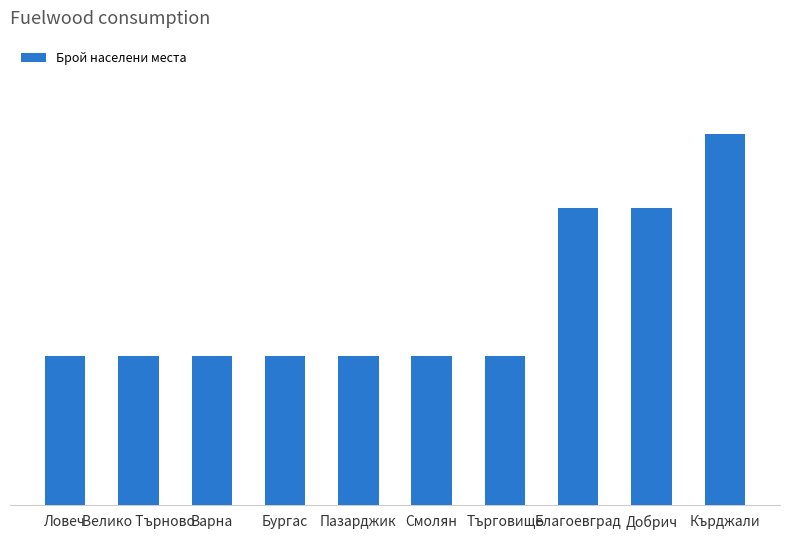

At which label is the value closest to 3?

Ловеч